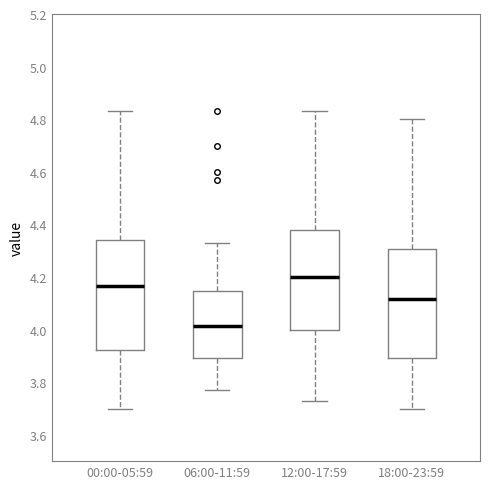

Reading left to right, transcribe this box plot: for each box, give where its median line is, the range the box spans, and where its two whiskers end, as read against the y-axis. The values are not printed on the chart, so give them approximately, as read against the axis.

00:00-05:59: median 4.16, box 3.92 to 4.34, whiskers 3.70 to 4.84
06:00-11:59: median 4.02, box 3.90 to 4.14, whiskers 3.78 to 4.34
12:00-17:59: median 4.20, box 4.00 to 4.38, whiskers 3.74 to 4.84
18:00-23:59: median 4.12, box 3.90 to 4.30, whiskers 3.70 to 4.80